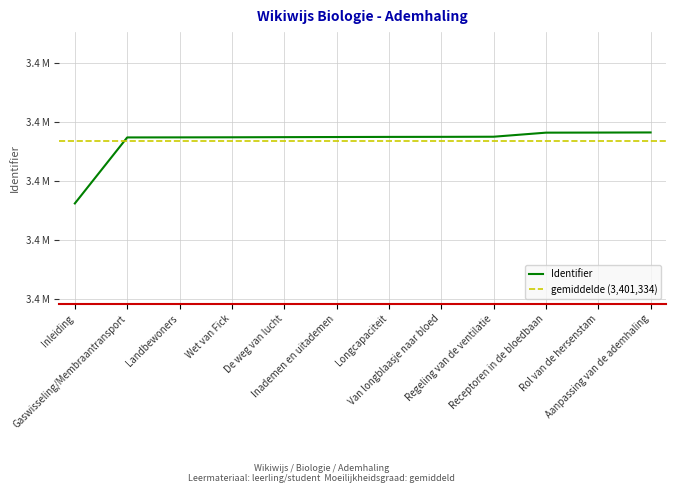

Where is the data nearest to the value 3400437?

Gaswisseling/Membraantransport